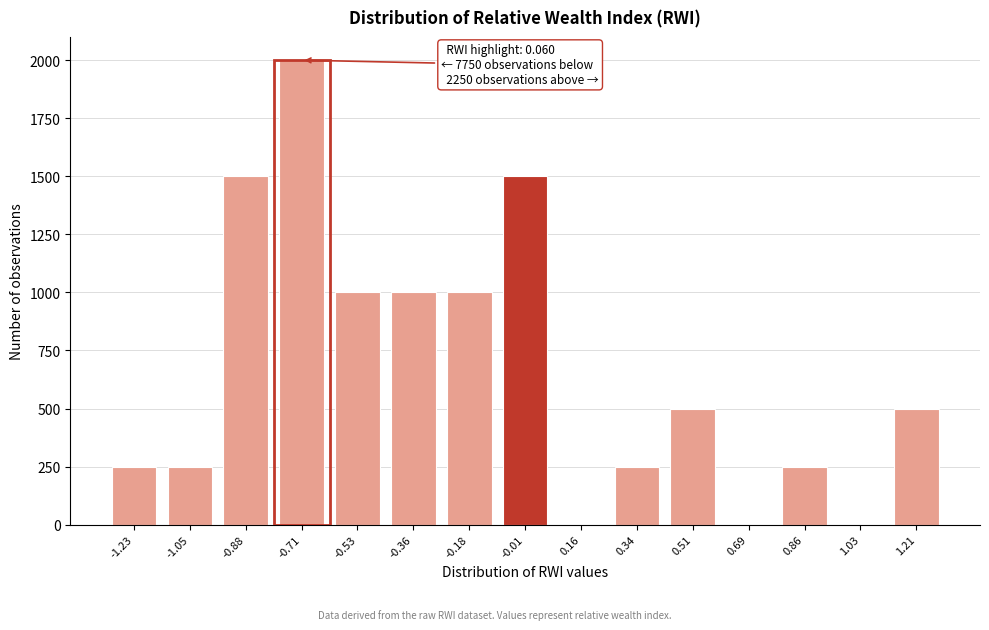

Reading left to right, list all the values displayed in this chart.

-1.23=250	-1.05=250	-0.88=1500	-0.71=2000	-0.53=1000	-0.36=1000	-0.18=1000	-0.01=1500	0.16=0	0.34=250	0.51=500	0.69=0	0.86=250	1.03=0	1.21=500